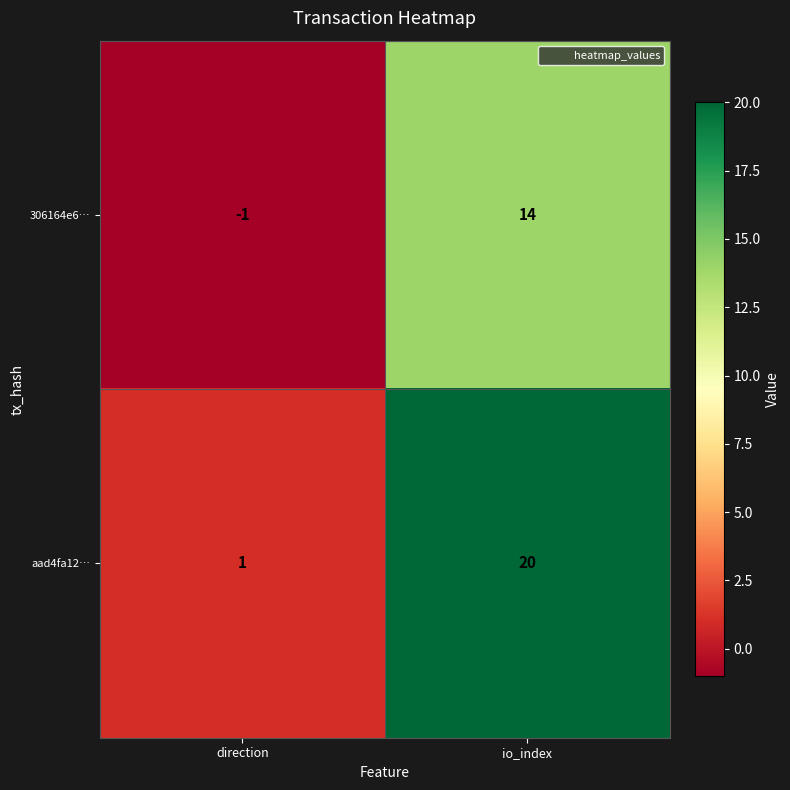

At which category is the sum across all series the highest?

io_index